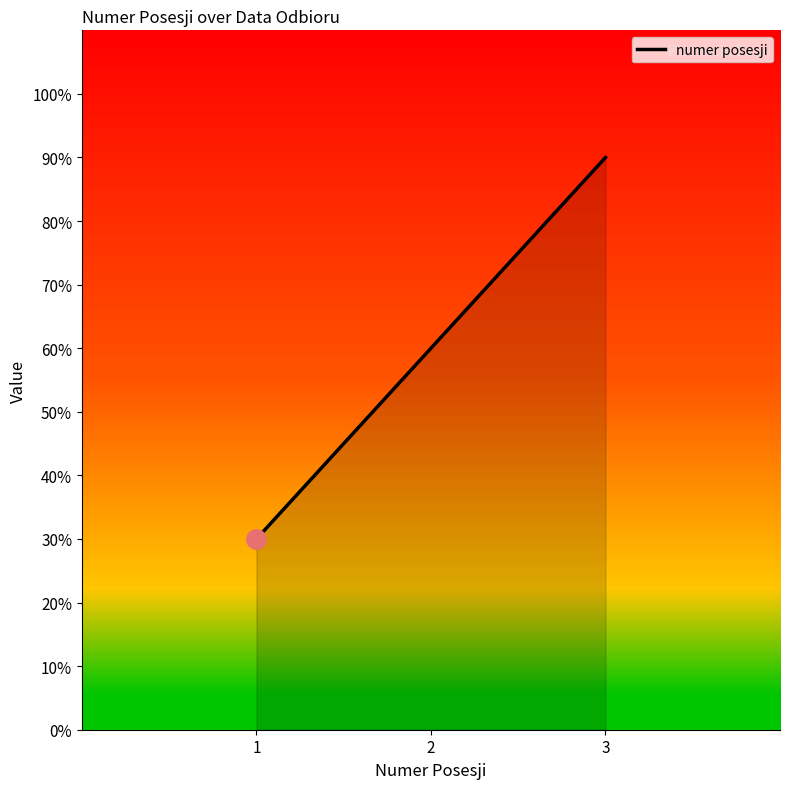

What is the difference between the second highest and minimum values?

30